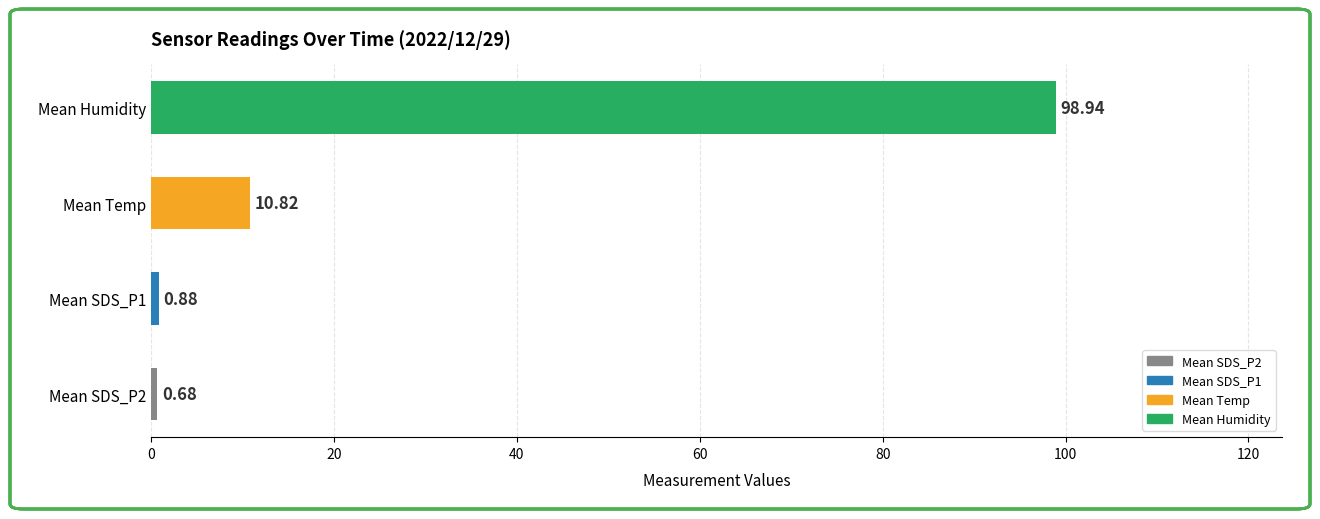

At which label is the value closest to 49?

Mean Temp